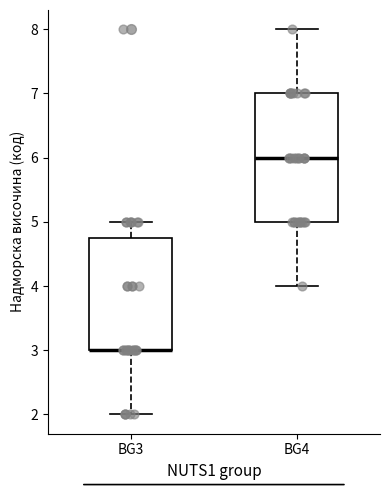

Reading left to right, transcribe this box plot: for each box, give where its median line is, the range the box spans, and where its two whiskers end, as read against the y-axis. The values are not printed on the chart, so give them approximately, as read against the axis.

BG3: median 3.0 (drawn on the box's lower edge), box 3.0 to 4.8, whiskers 2.0 to 5.0
BG4: median 6.0, box 5.0 to 7.0, whiskers 4.0 to 8.0